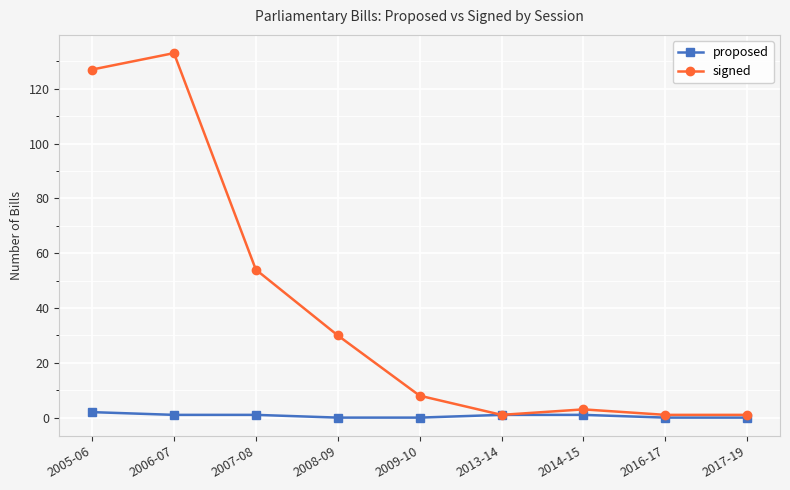

How many categories are shown in the chart?

9